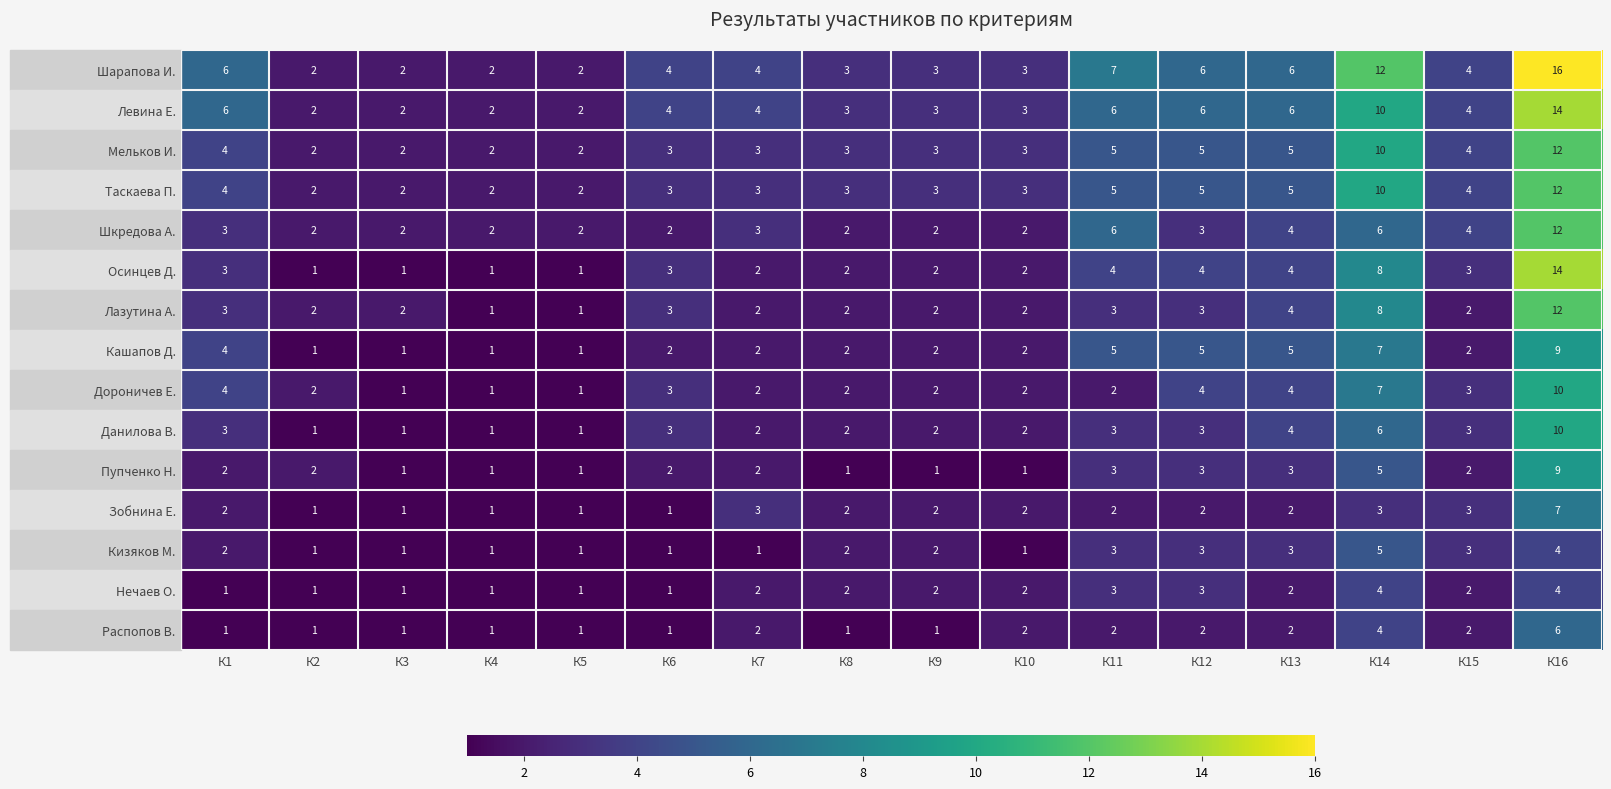

What is the smallest value displayed?

1